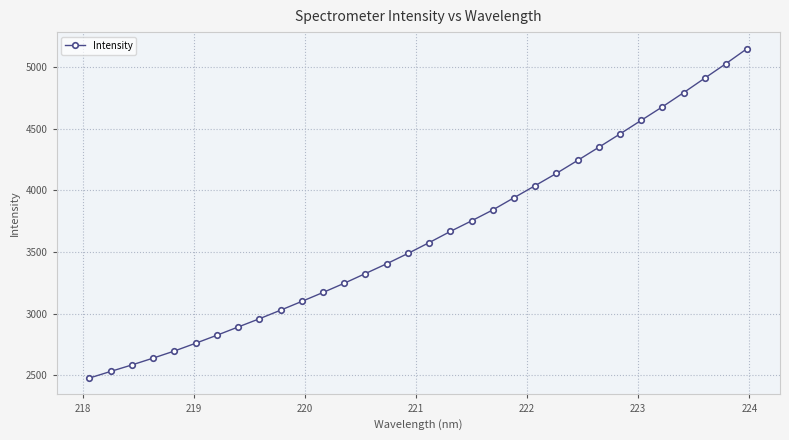

What is the difference between the maximum and second lowest values?

2619.7